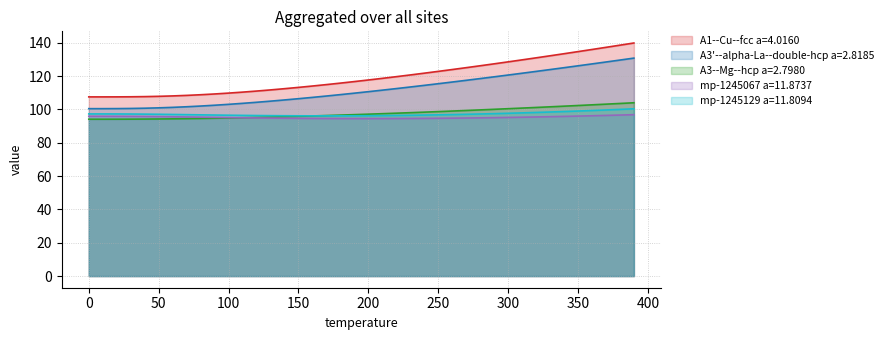

At which category is the sum across all series the highest?

390.0